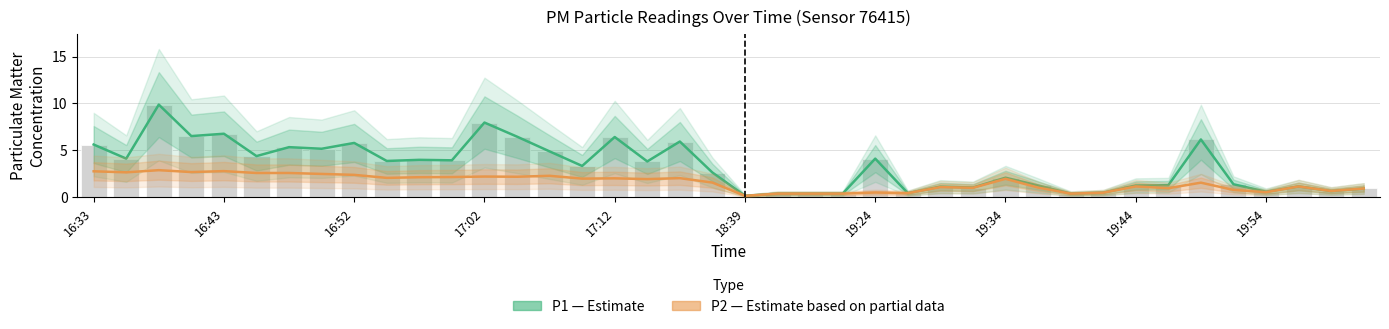

What is the smallest value displayed?

0.2